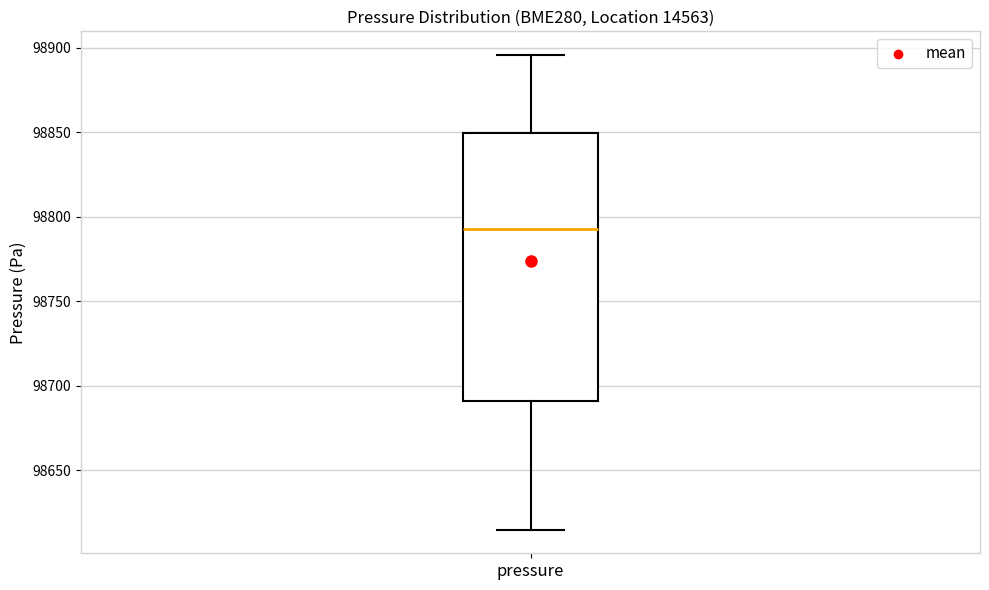

Transcribe this box plot: give where the median line is, the range the box spans, and where the two whiskers end, as read against the y-axis. The values are not printed on the chart, so give them approximately, as read against the axis.

median 98795, box 98690 to 98850, whiskers 98615 to 98895